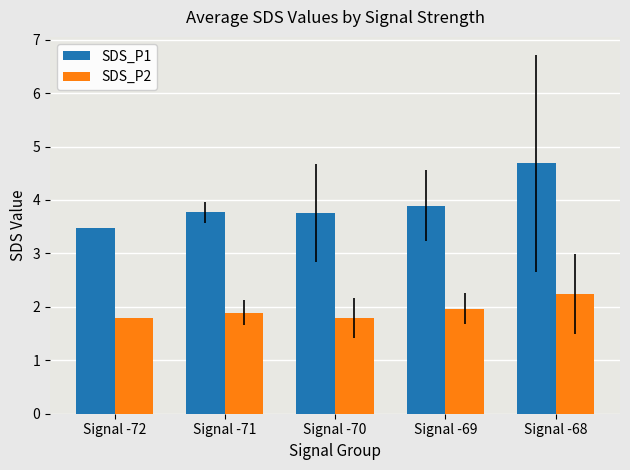

Reading left to right, list all the values displayed in this chart.

SDS_P1: 3.5	3.8	3.8	3.9	4.7
SDS_P2: 1.8	1.9	1.8	2.0	2.2